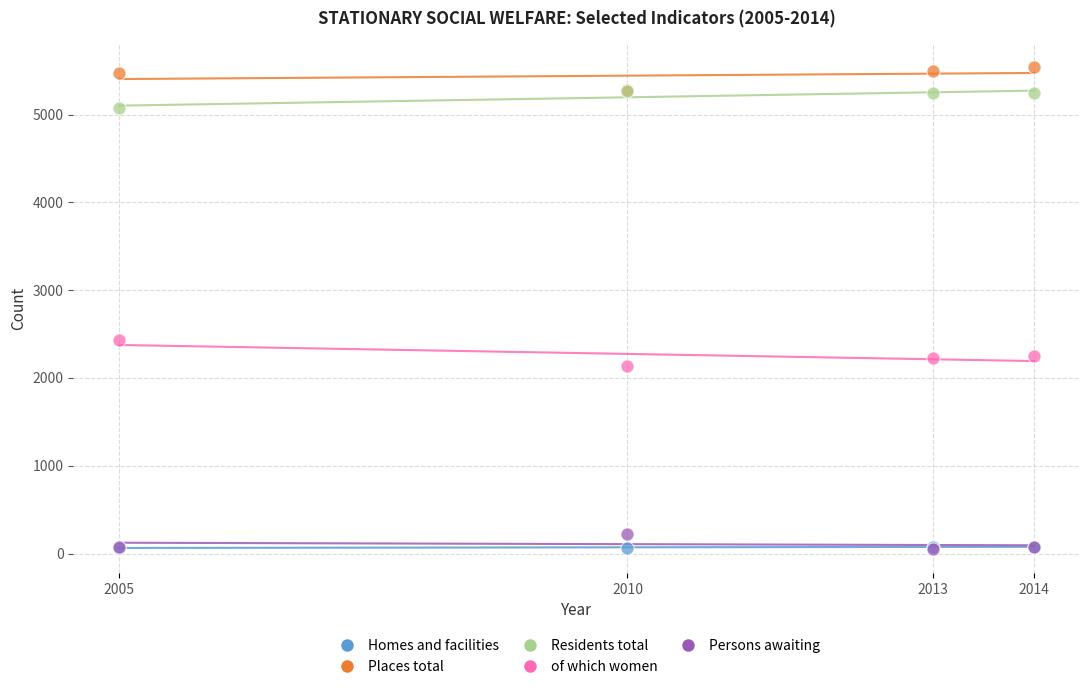

Across all series, what Y value is closest to 2794?

2435